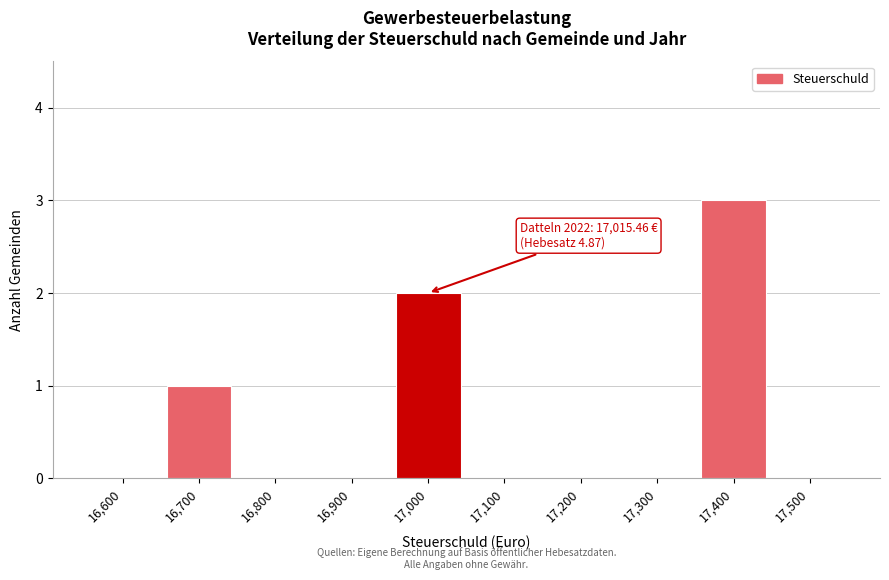

Reading left to right, what are all the values shown in this chart?

16,600=0	16,700=1	16,800=0	16,900=0	17,000=2	17,100=0	17,200=0	17,300=0	17,400=3	17,500=0